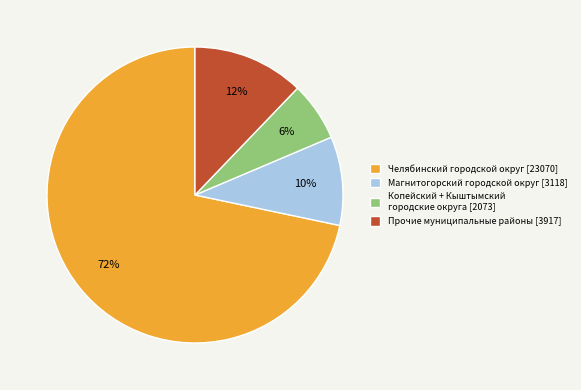

Rank the categories by value from highest to lowest.

Челябинский городской округ [23070], Прочие муниципальные районы [3917], Магнитогорский городской округ [3118], Копейский + Кыштымский городские округа [2073]